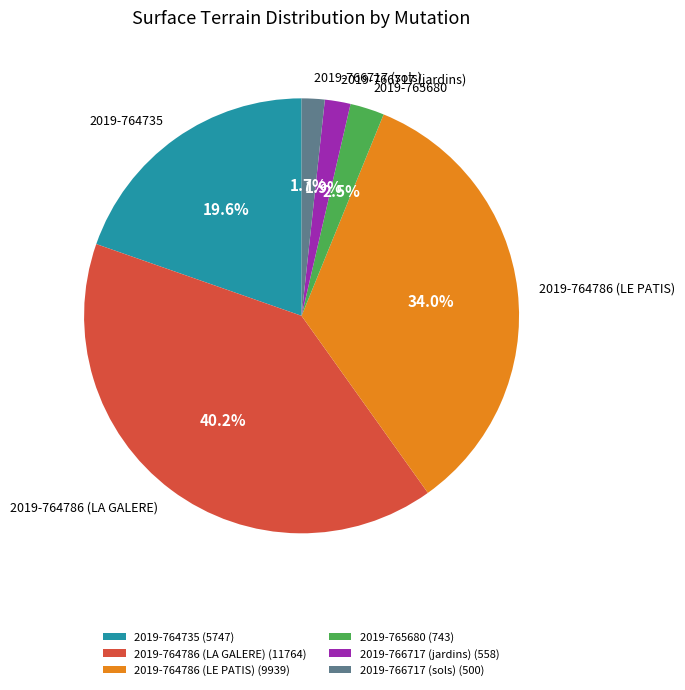

Which has a higher value, 2019-766717 (sols) or 2019-764735?

2019-764735